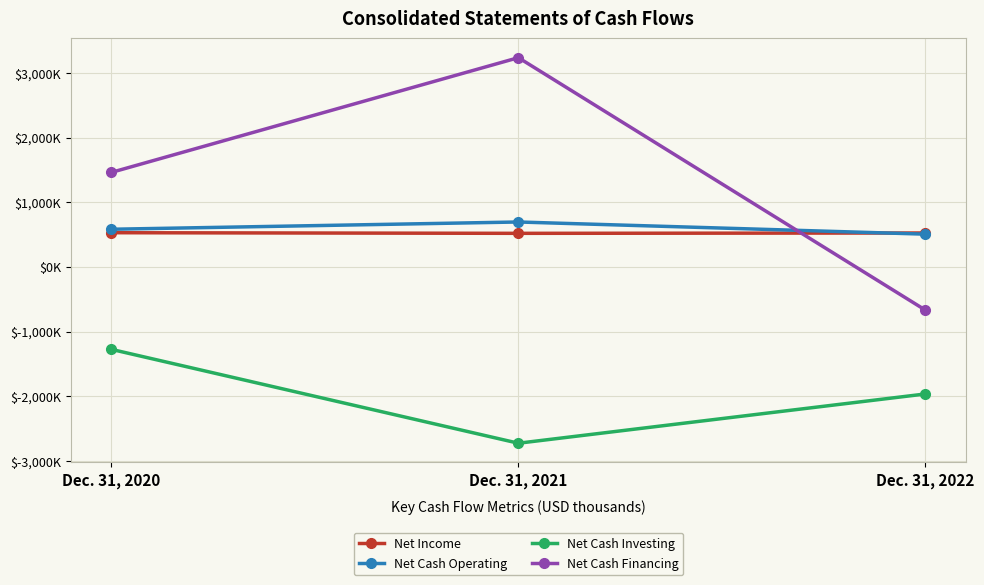

Reading right to left, what are all the values shown in this chart?

Net Income: Dec. 31, 2022=524516	Dec. 31, 2021=519297	Dec. 31, 2020=528904
Net Cash Operating: Dec. 31, 2022=506526	Dec. 31, 2021=694728	Dec. 31, 2020=582321
Net Cash Investing: Dec. 31, 2022=-1963627	Dec. 31, 2021=-2724903	Dec. 31, 2020=-1274308
Net Cash Financing: Dec. 31, 2022=-666746	Dec. 31, 2021=3234606	Dec. 31, 2020=1461428